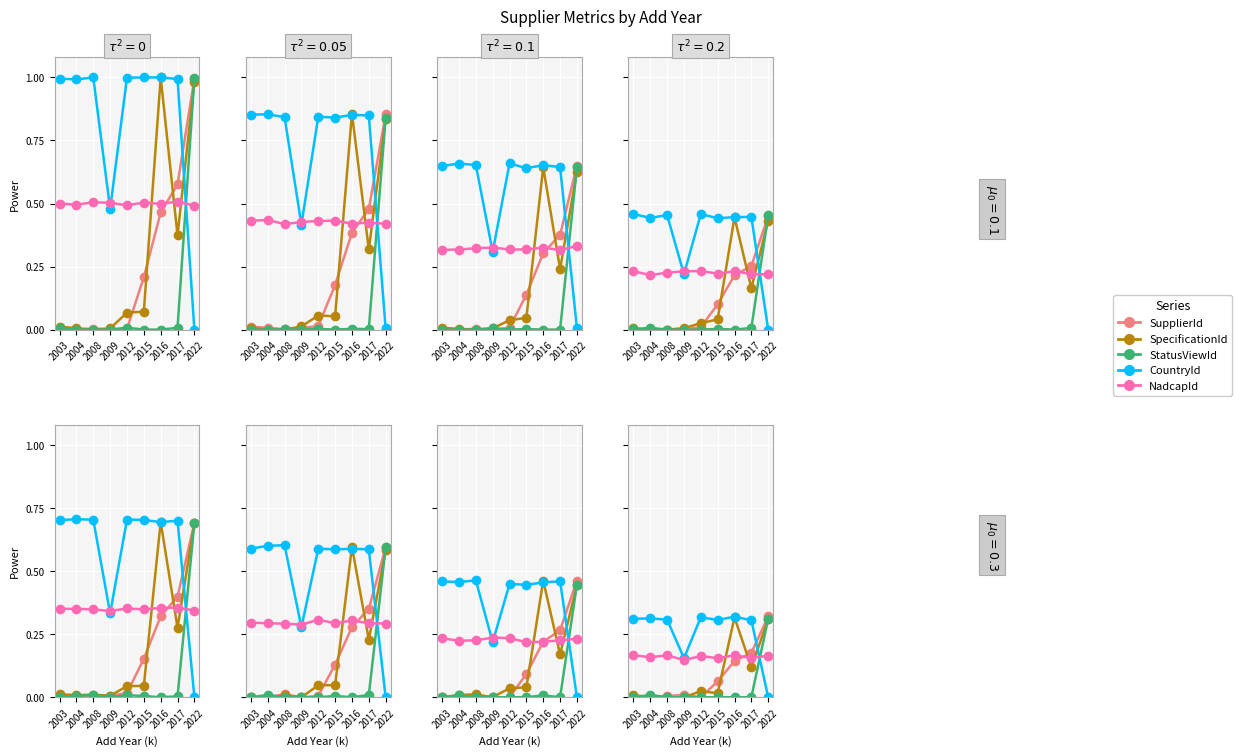

What are all the series names shown in the legend?

SupplierId, SpecificationId, StatusViewId, CountryId, NadcapId